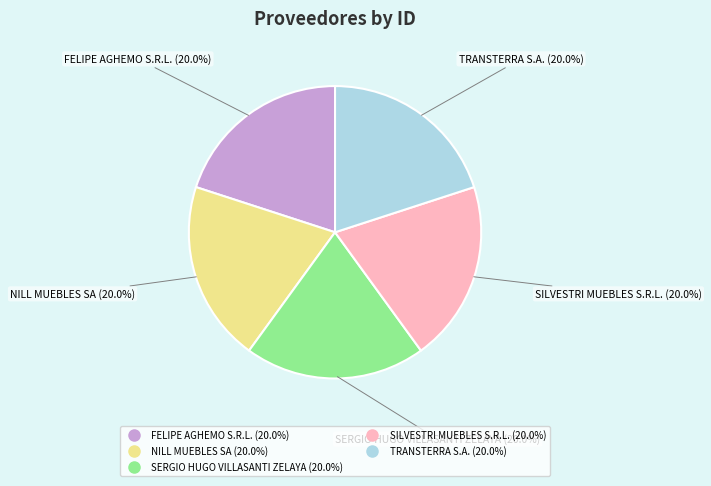

To the nearest percent, what is the combined percentage of TRANSTERRA S.A. and SERGIO HUGO VILLASANTI ZELAYA?

40%